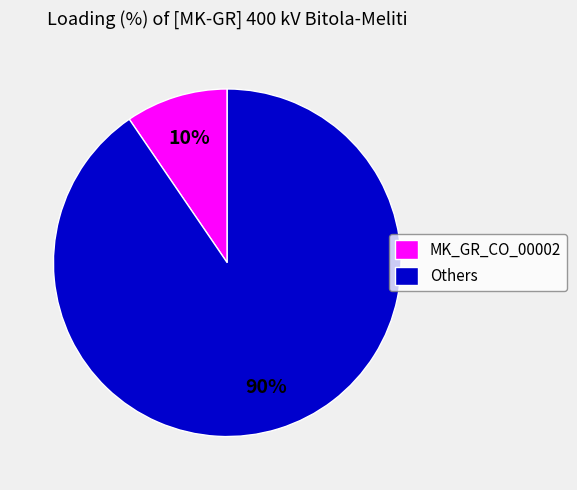

What is the majority slice?

Others